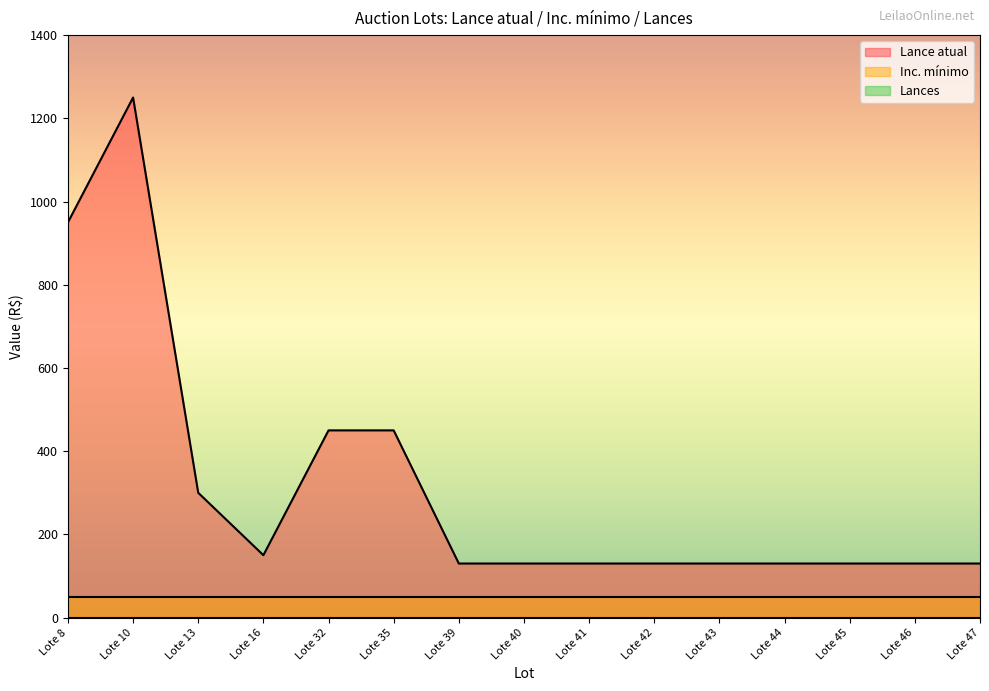

Which series changed the most between Lote 32 and Lote 46?

Lance atual